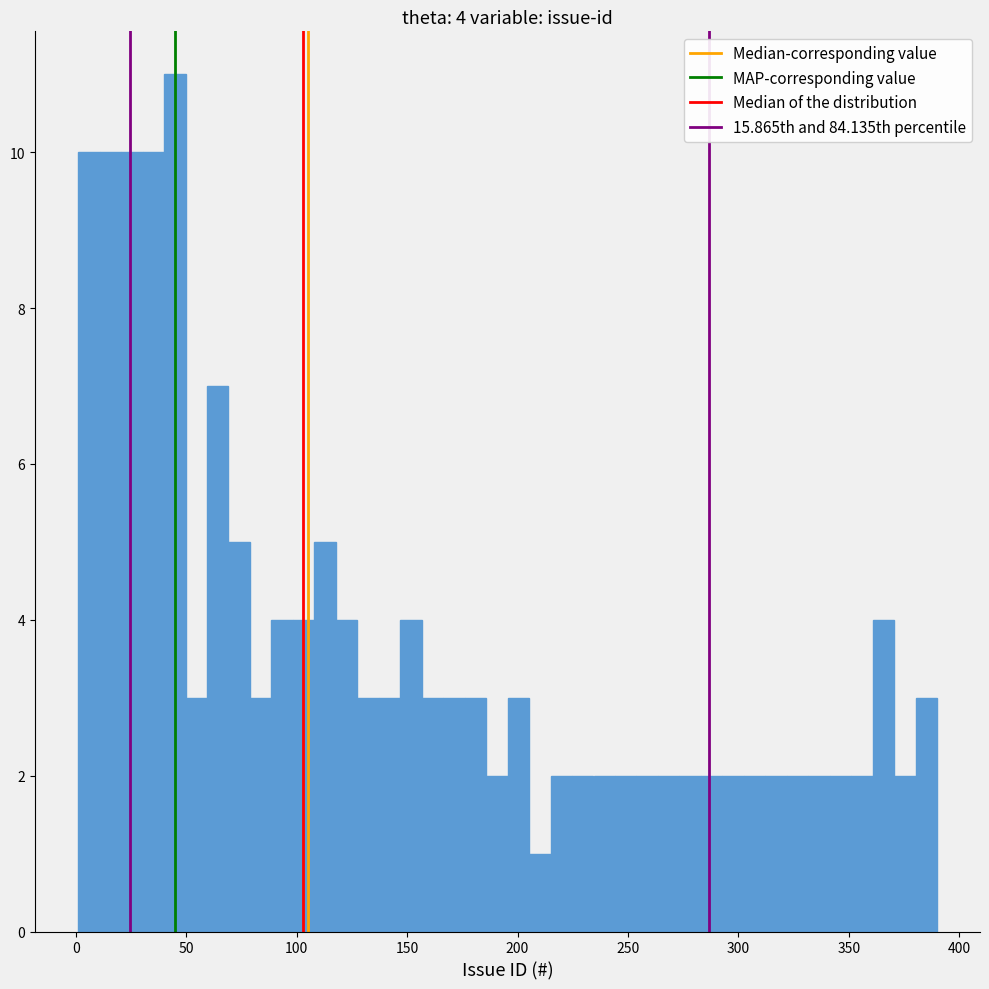

Around what value on the x-axis is the tallest bar? Give the approximate position of its centre, as read against the axis.

45